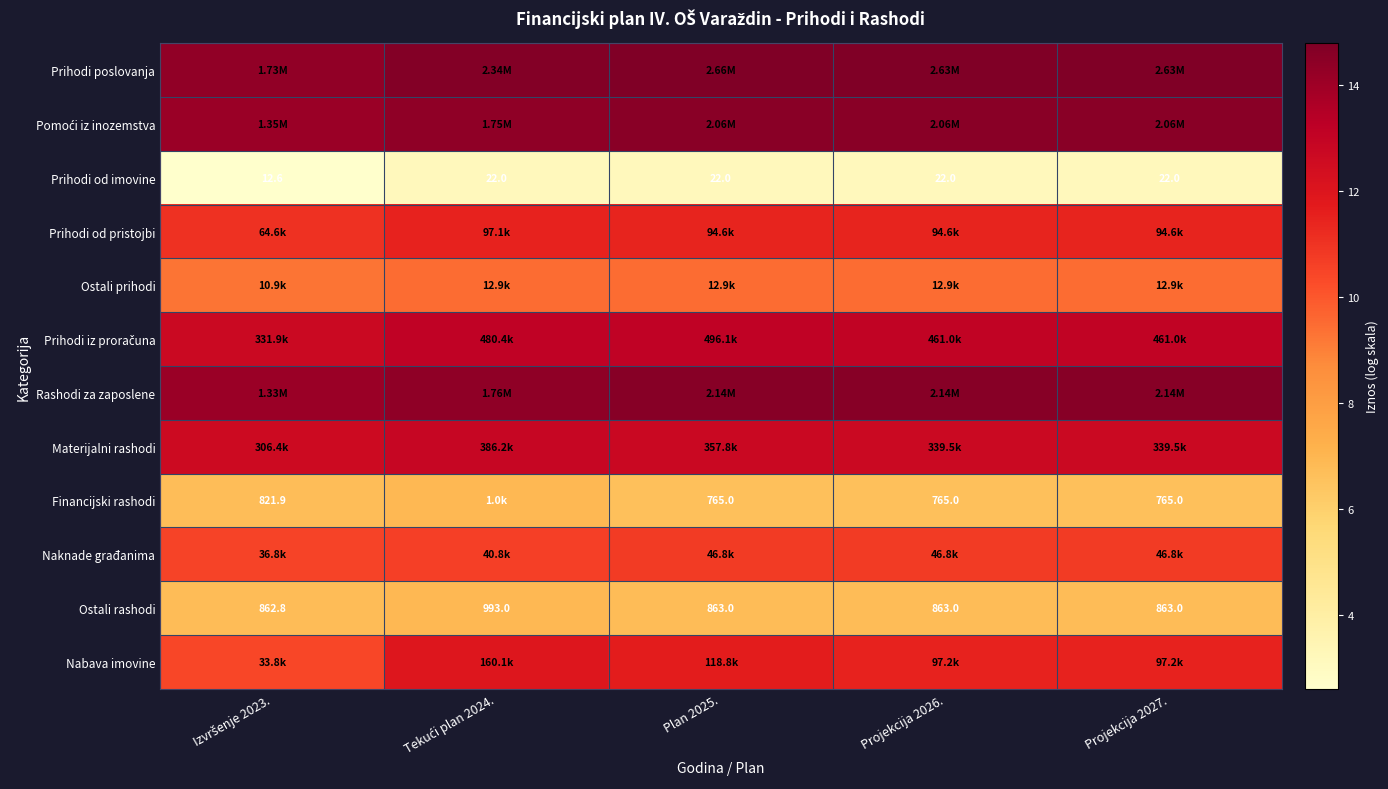

True or false: Financijski rashodi has a value of 11.1 at Tekući plan 2024..

False